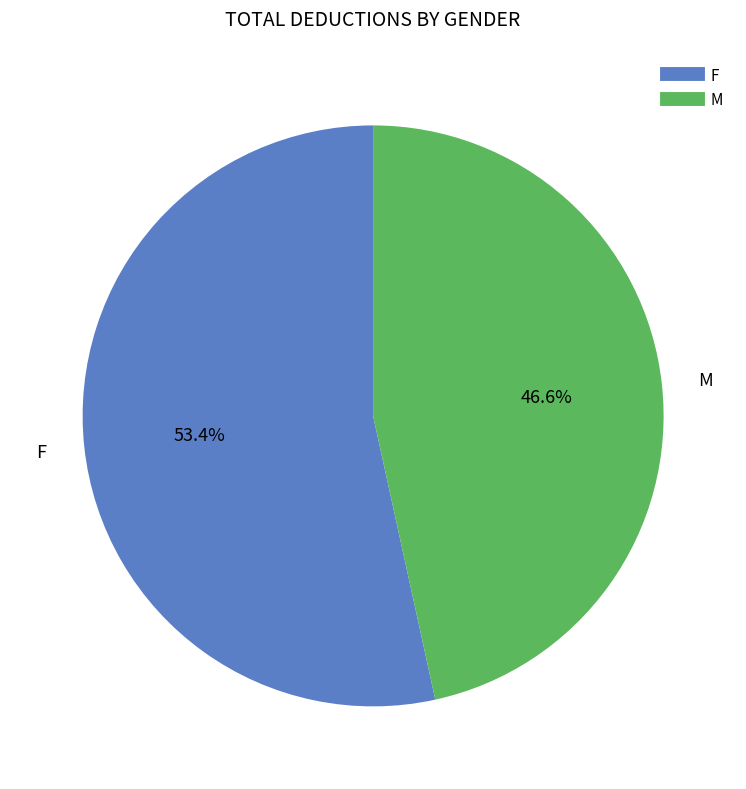

How many slices are in this pie chart?

2